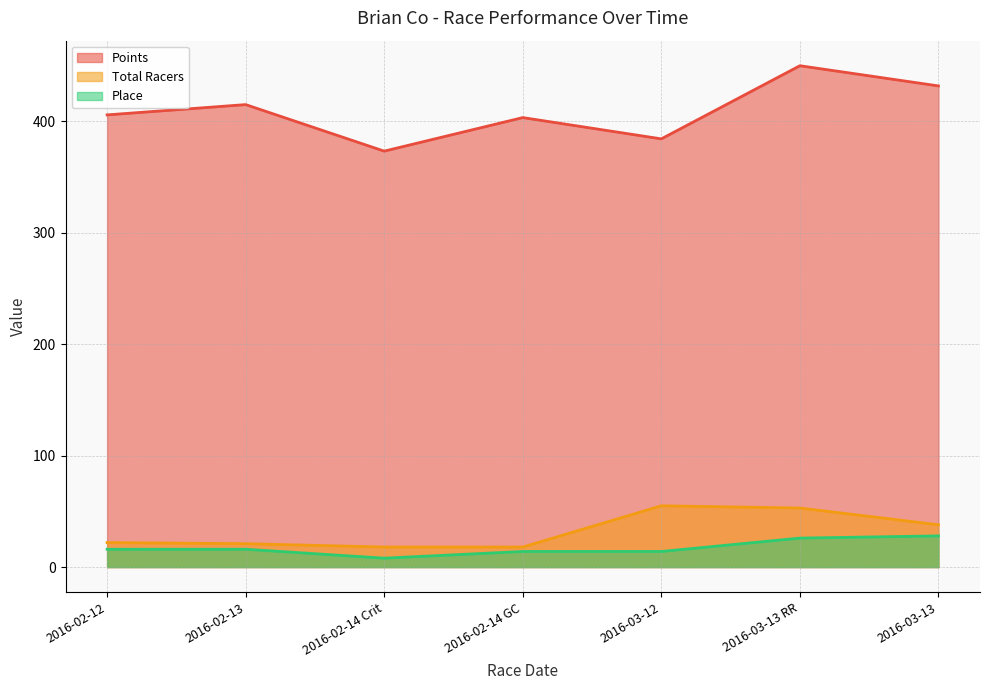

At which category is the sum across all series the highest?

2016-03-13 RR